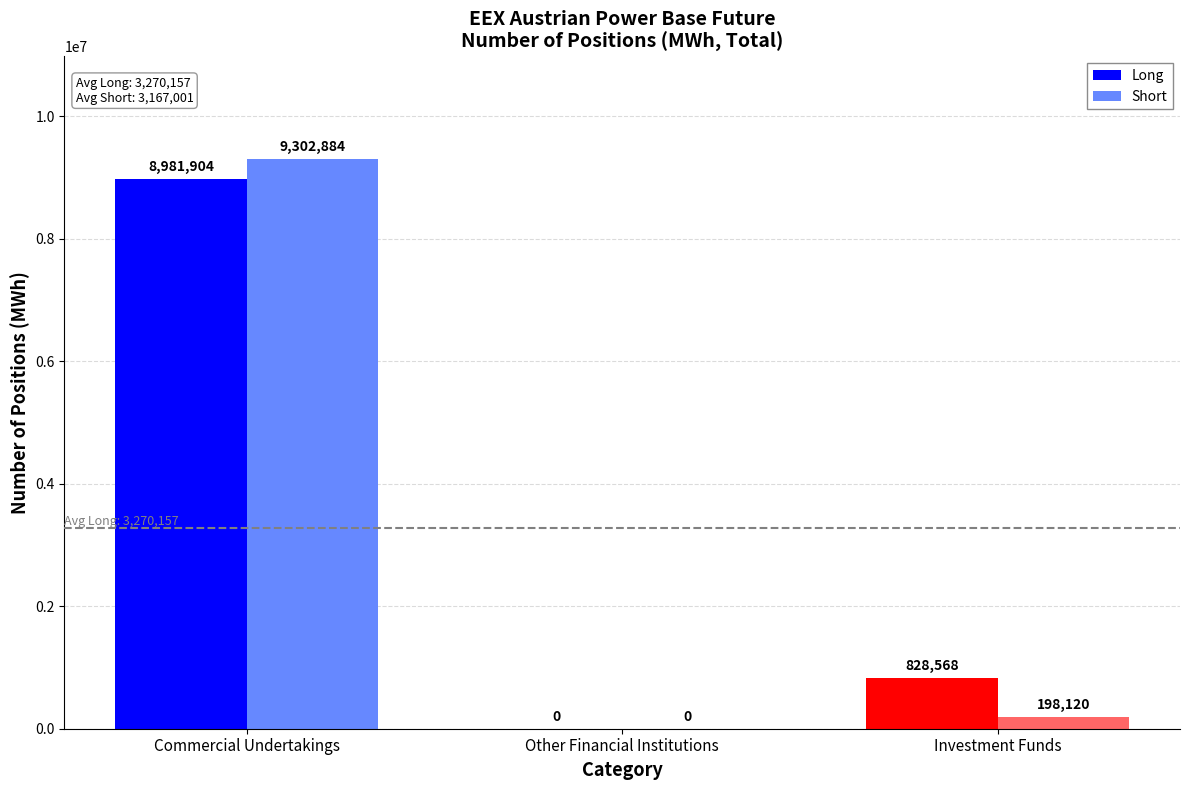

What is the approximate value of Long at Investment Funds, to the nearest 100?

828600